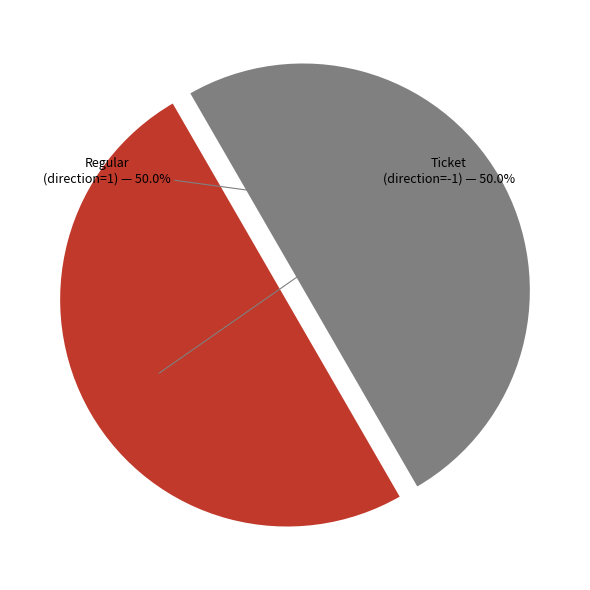

How much of the chart is everything except Ticket (direction=-1)?

50.0%